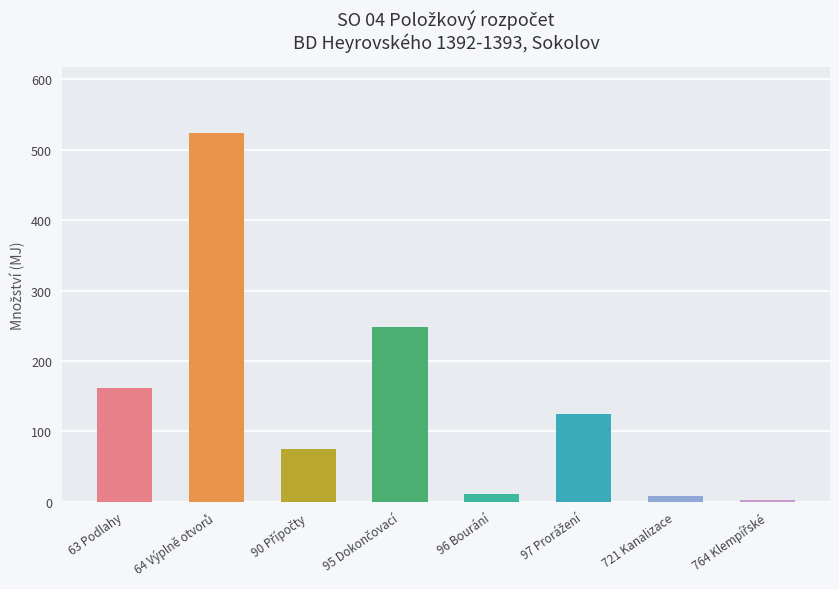

What is the sum of the values at 764 Klempířské and 95 Dokončovací?

250.9